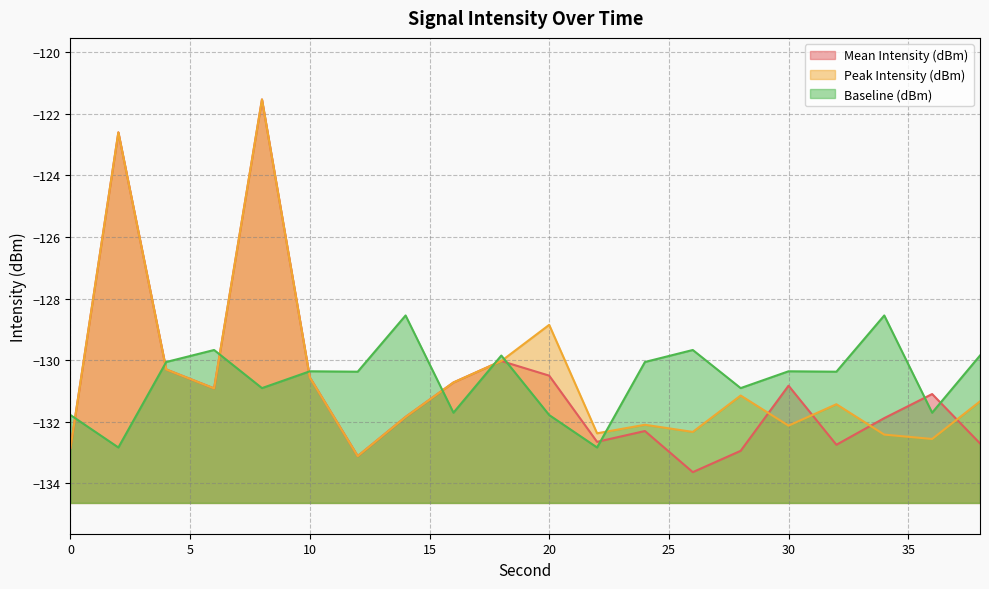

How many interior local valleys does the Baseline (dBm) series have?

8